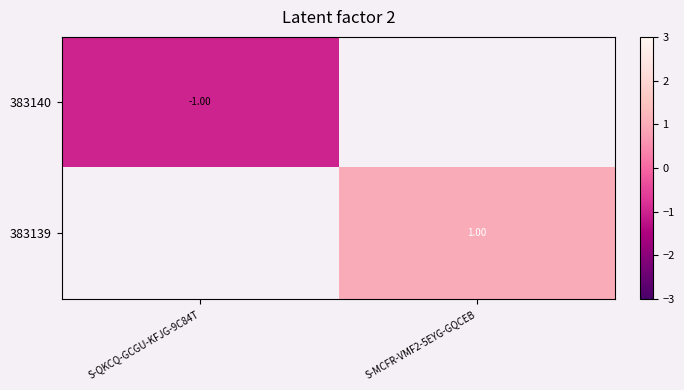

At how many categories does at least one series exceed 0?

1